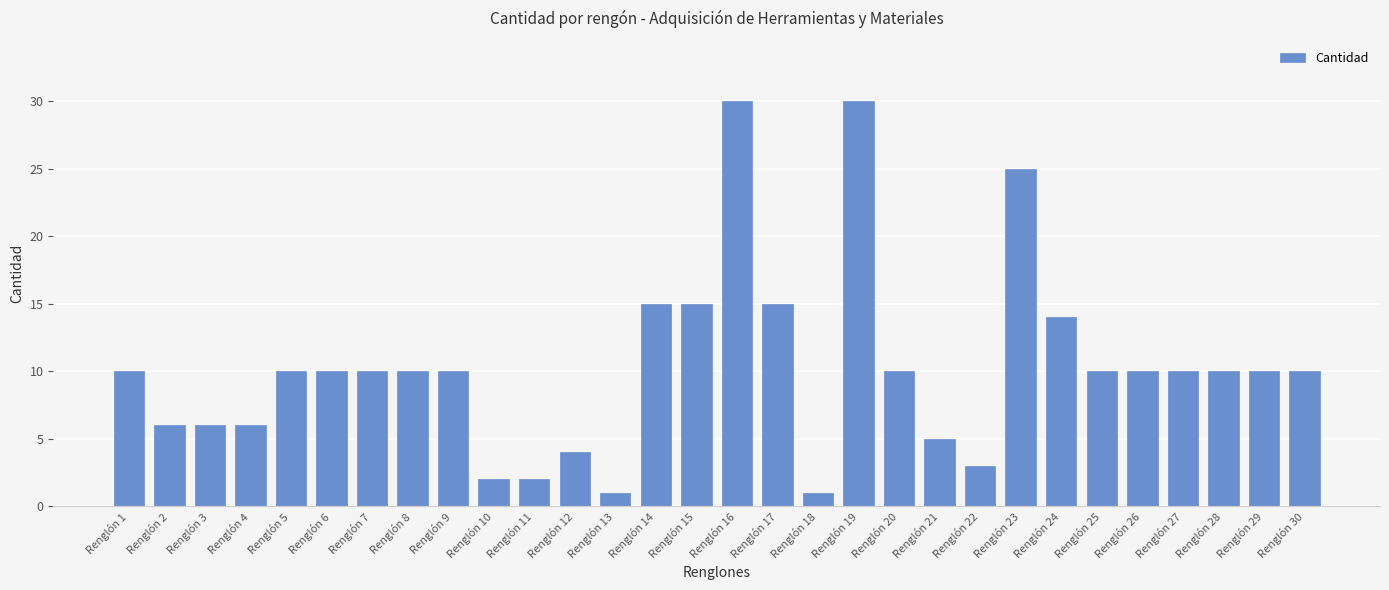

What is the difference between the maximum and minimum values?

29